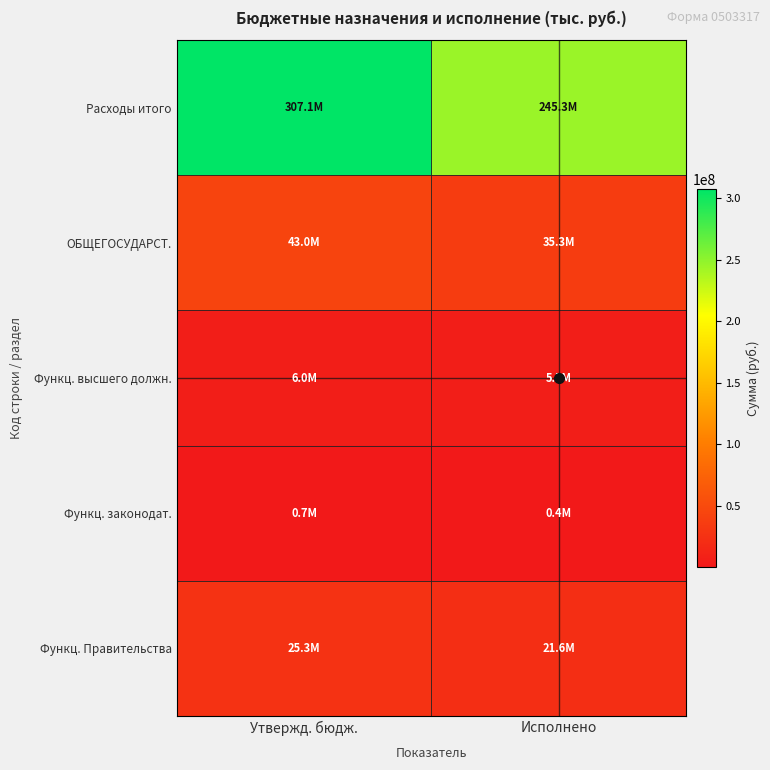

Reading left to right, extract all data points from this chart.

Расходы итого: Утвержд. бюдж.=307080565.6	Исполнено=245274753.7
ОБЩЕГОСУДАРСТ.: Утвержд. бюдж.=43019507.2	Исполнено=35304069.1
Функц. высшего должн.: Утвержд. бюдж.=6006921.1	Исполнено=5520776.5
Функц. законодат.: Утвержд. бюдж.=723599.0	Исполнено=423927.8
Функц. Правительства: Утвержд. бюдж.=25326958.8	Исполнено=21625216.0